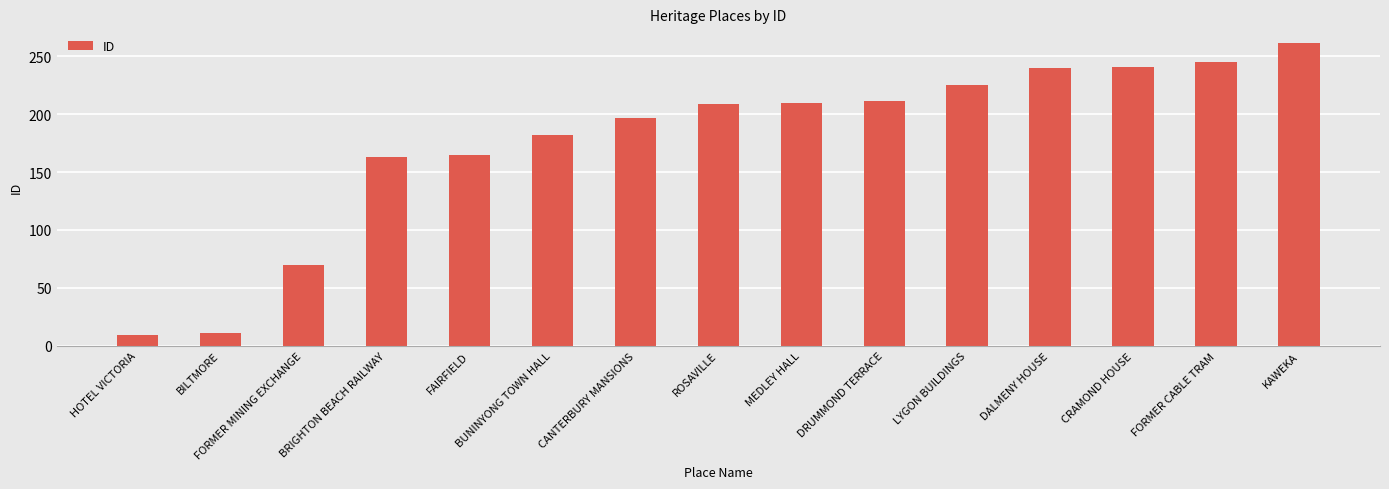

How many bars are there in total?

15